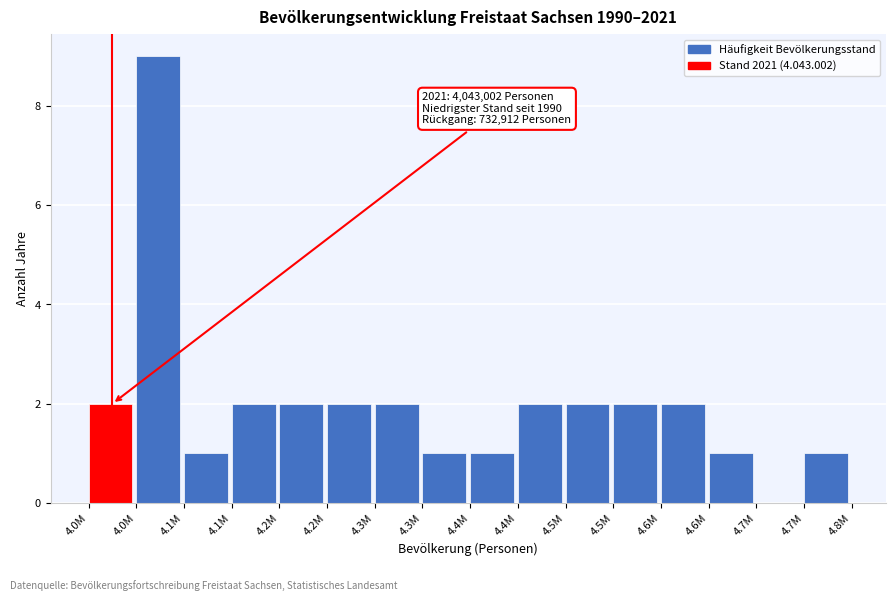

How many values are above zero?

15